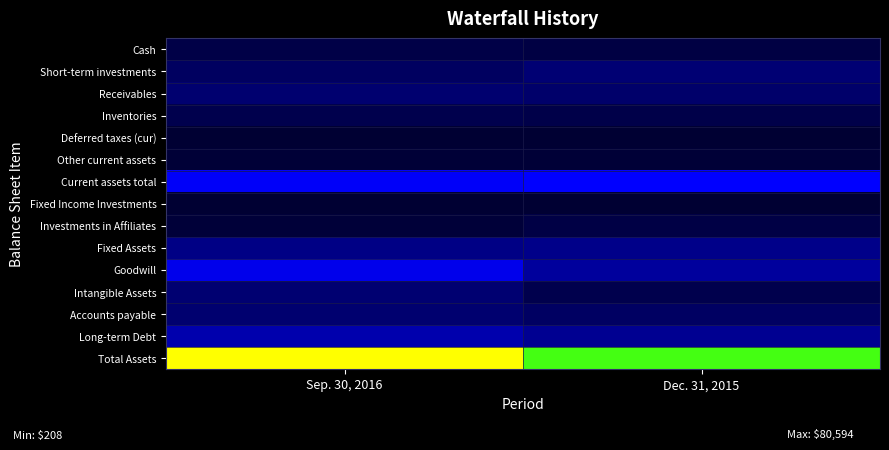

Between Sep. 30, 2016 and Dec. 31, 2015, which is larger?

Sep. 30, 2016